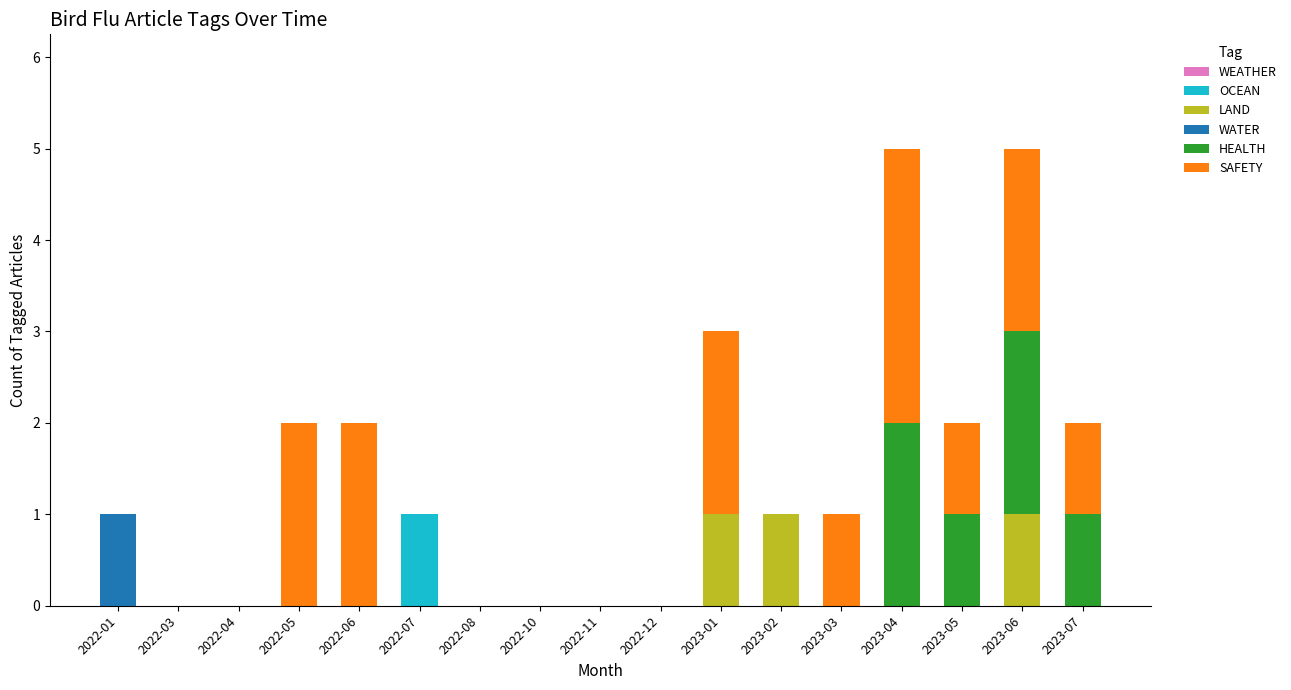

Which category has the highest value in the OCEAN series?

2022-07